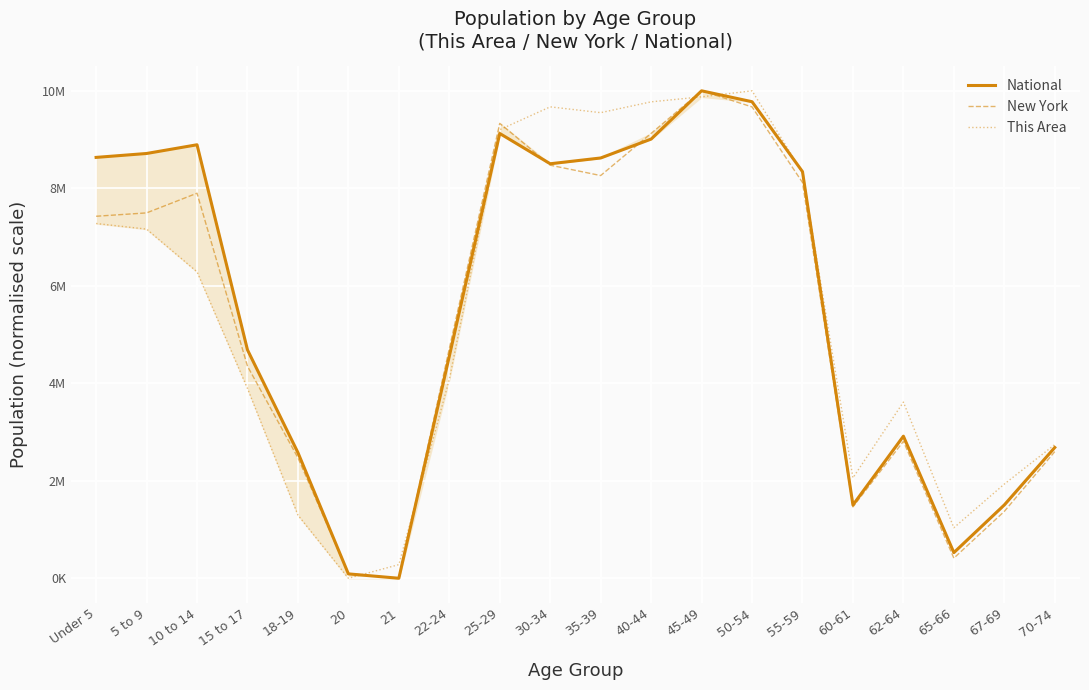

At 5 to 9, list the series in order from largest to smallest.

National, New York, This Area